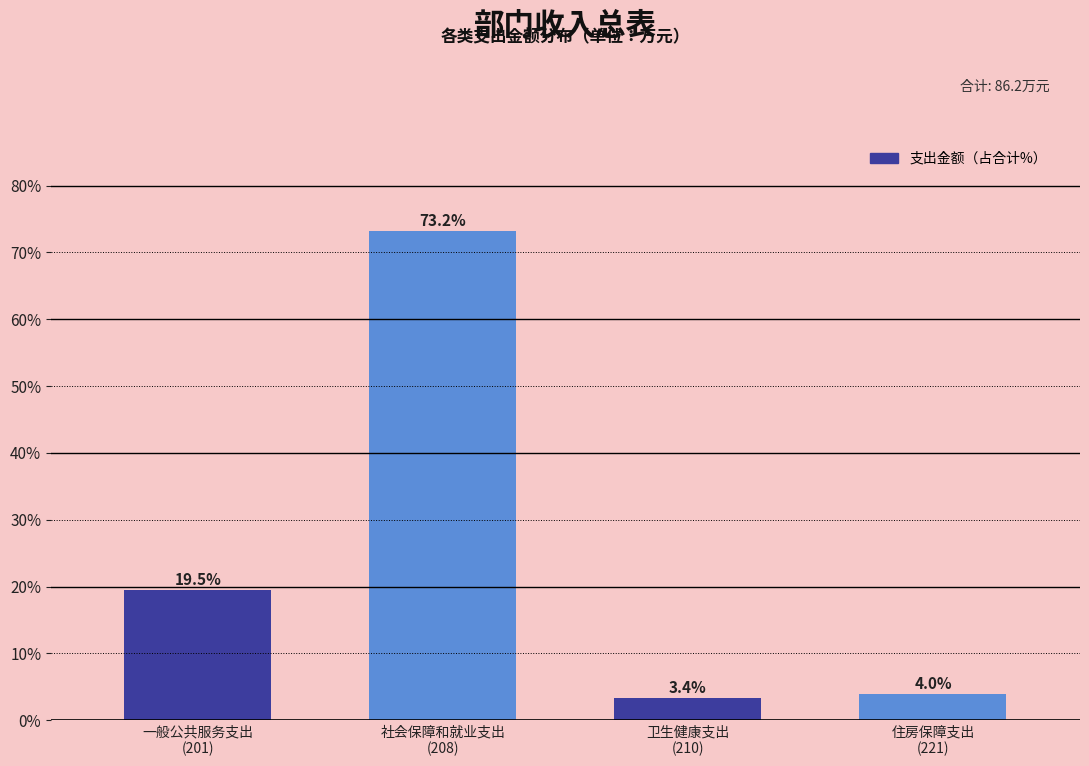

Reading left to right, transcribe all the data shown in this chart.

19.5	73.2	3.4	4.0